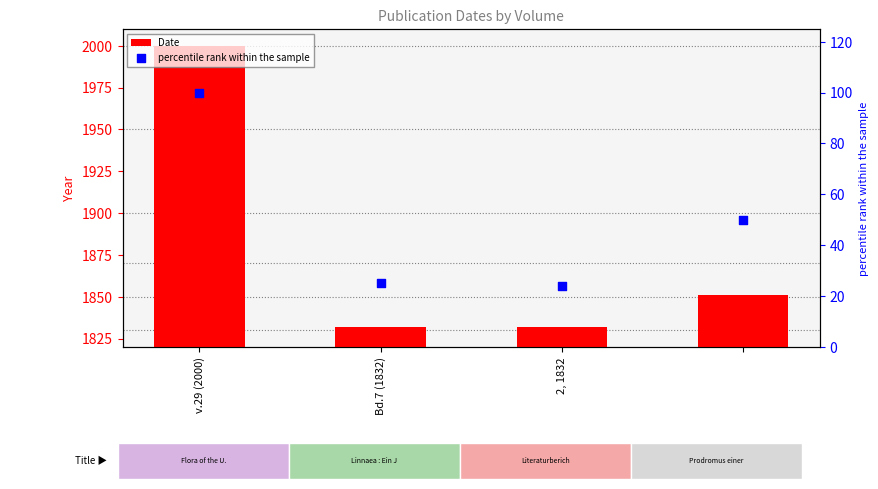

At how many categories does at least one series exceed 994?

4